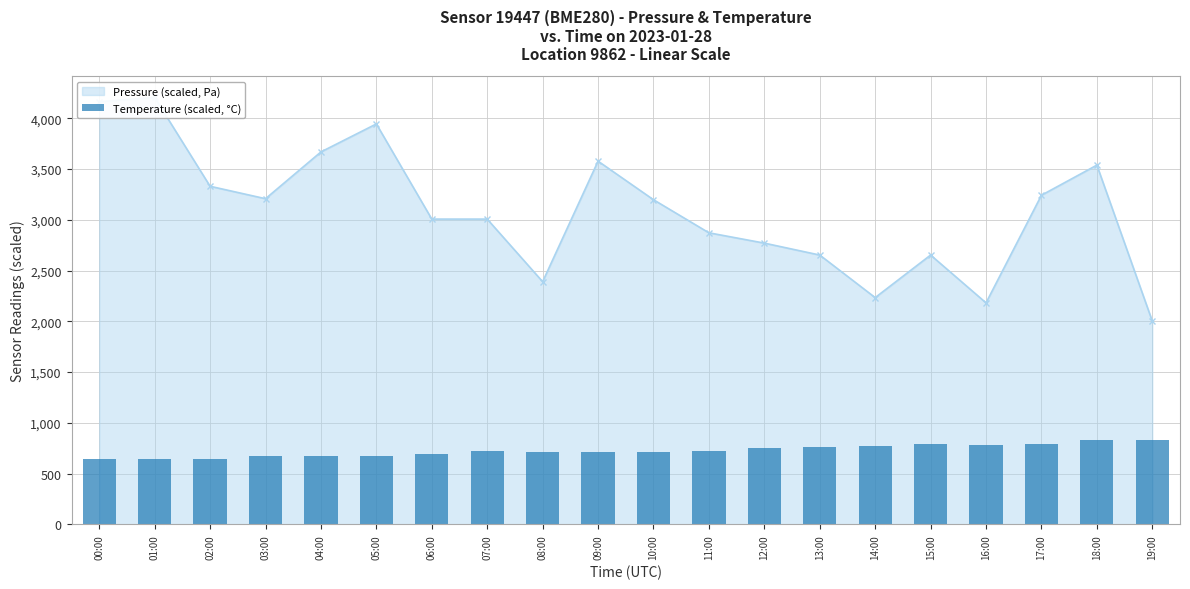

Which category has the highest value across all series?

01:00